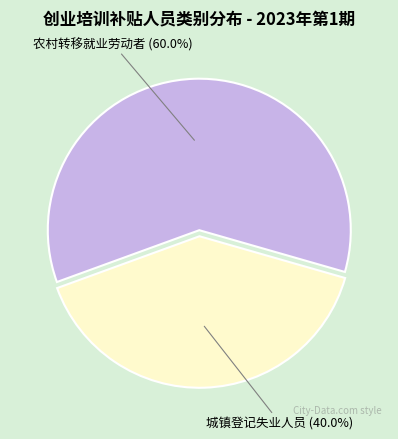

Approximately how many times larger is the value at 农村转移就业劳动者 compared to 城镇登记失业人员?

1.5